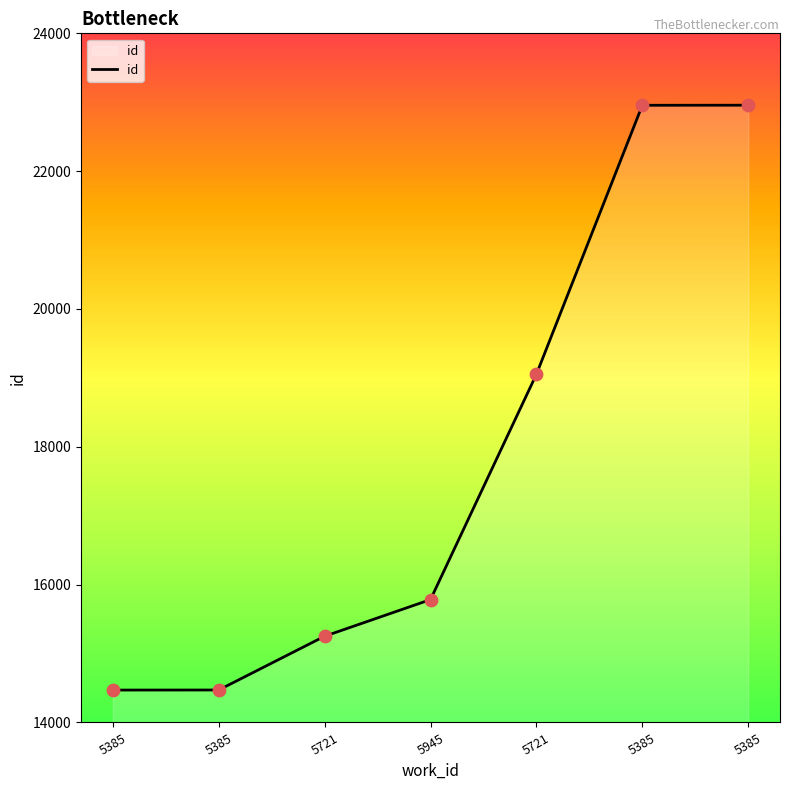

What is the change in value from 5721 to 5385?

+7705